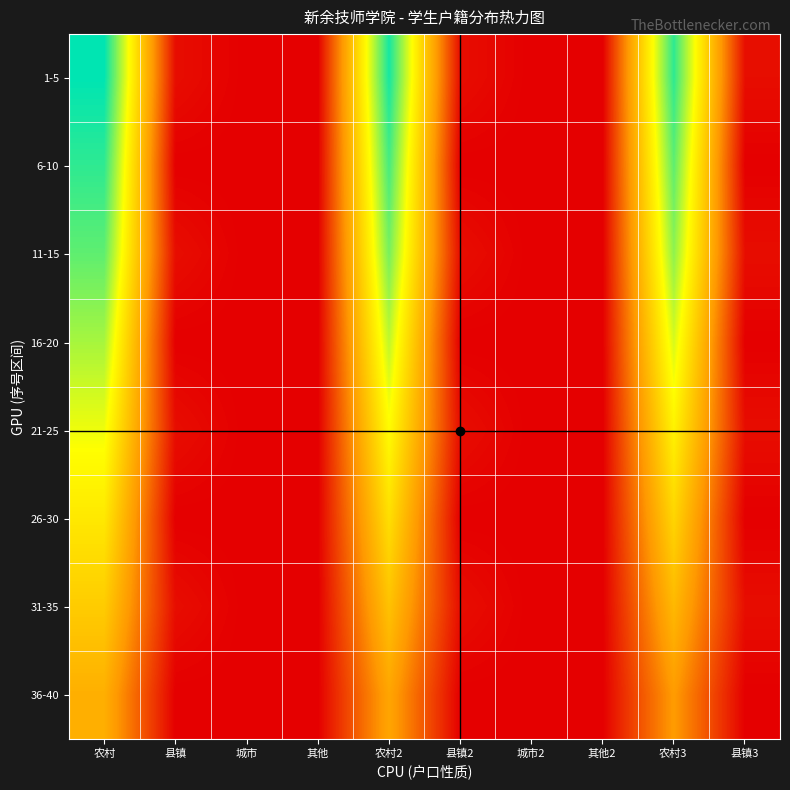

At which category is the sum across all series the highest?

农村